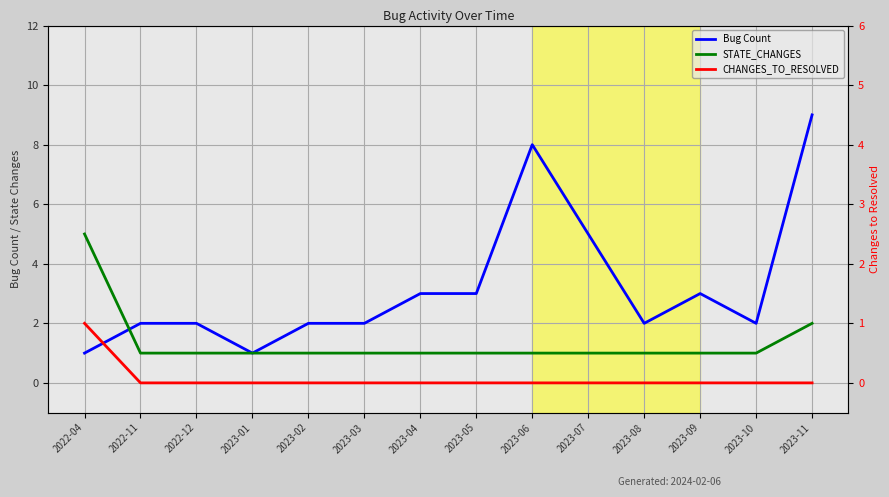

Reading left to right, list all the values displayed in this chart.

Bug Count: 1	2	2	1	2	2	3	3	8	5	2	3	2	9
STATE_CHANGES: 5	1	1	1	1	1	1	1	1	1	1	1	1	2
CHANGES_TO_RESOLVED: 2	0	0	0	0	0	0	0	0	0	0	0	0	0